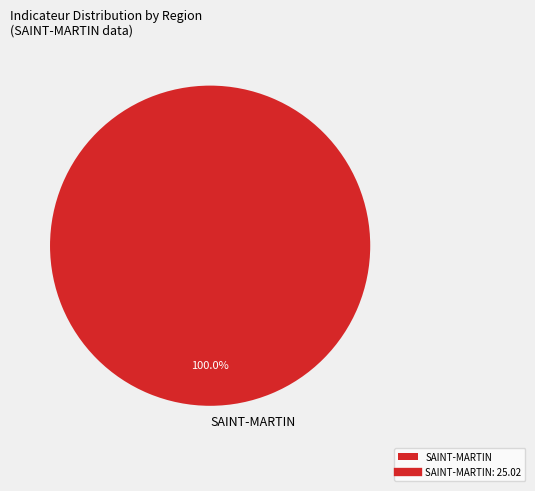

Does any single category account for the majority?

Yes